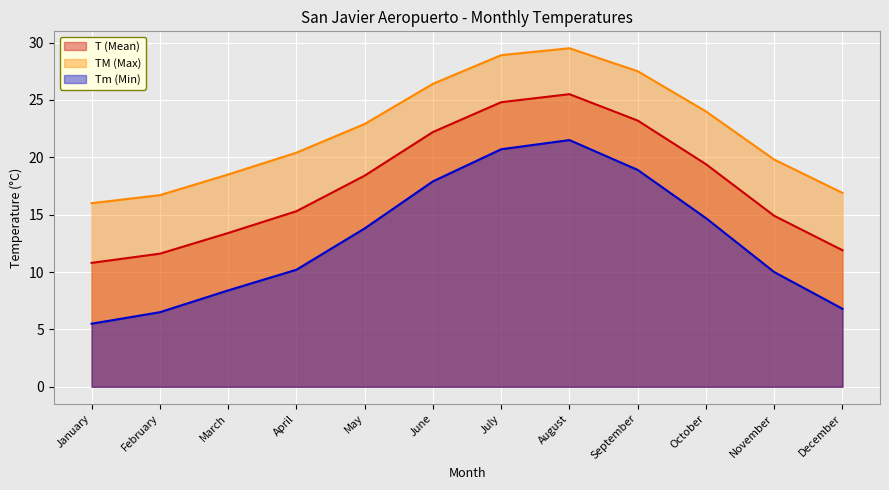

What is the difference between the highest and lowest values at October?

9.3